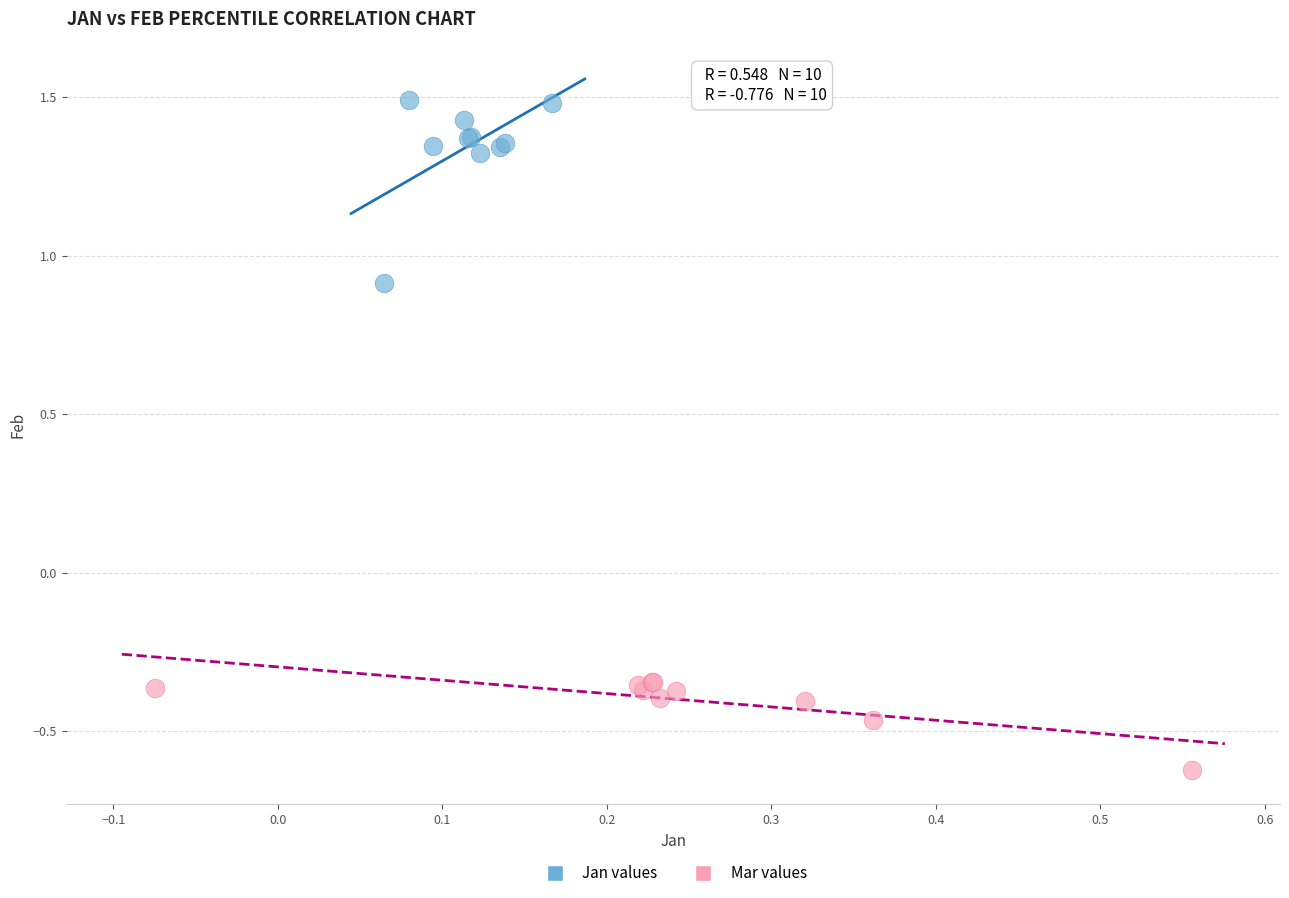

Which series reaches the maximum Y coordinate?

Jan values